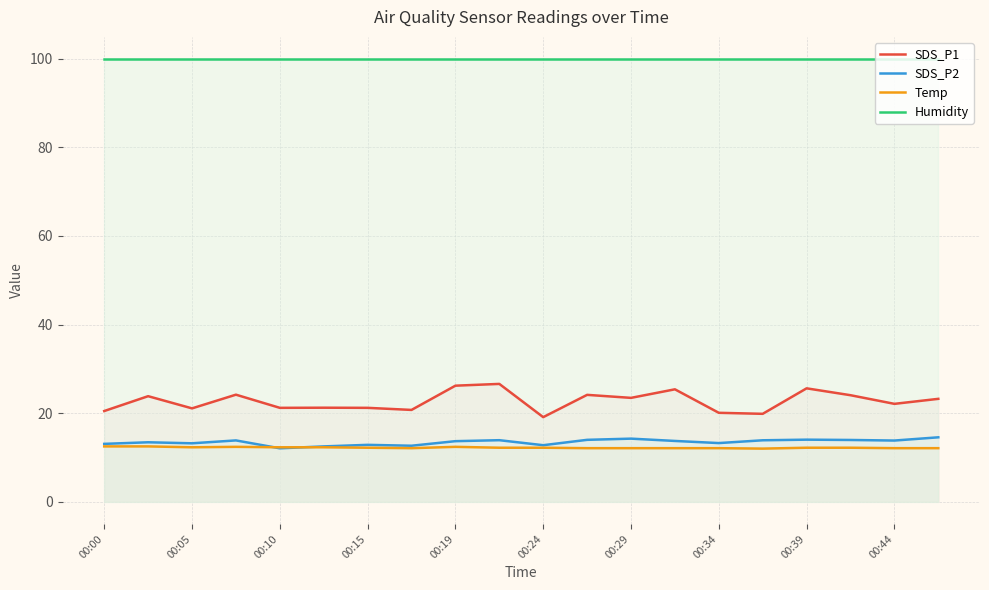

Which series has the widest spread of values?

SDS_P1